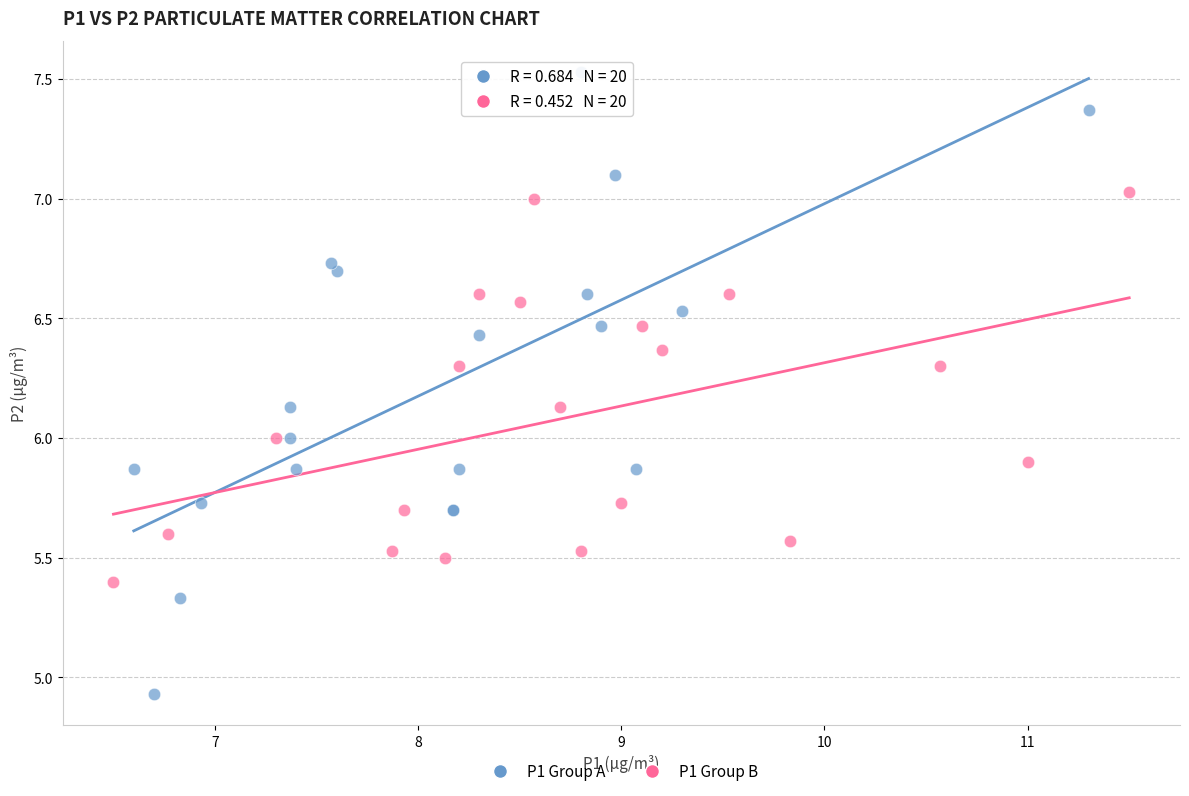

Which series contains the lowest Y value?

P1 Group A